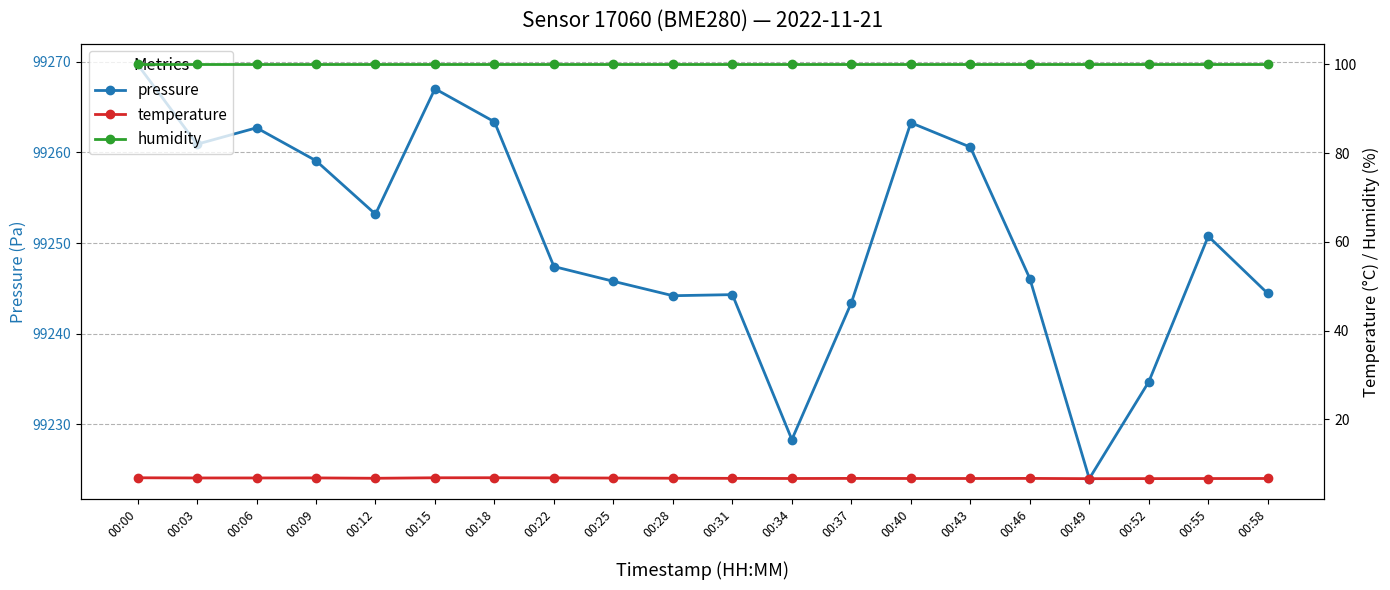

What is the value of the humidity point at the 6th from the left?

100.0